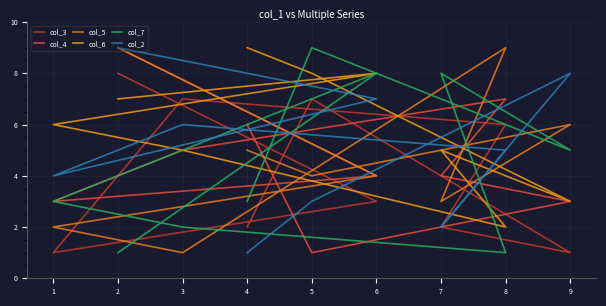

At which category does the chart reach its minimum across all series?

9